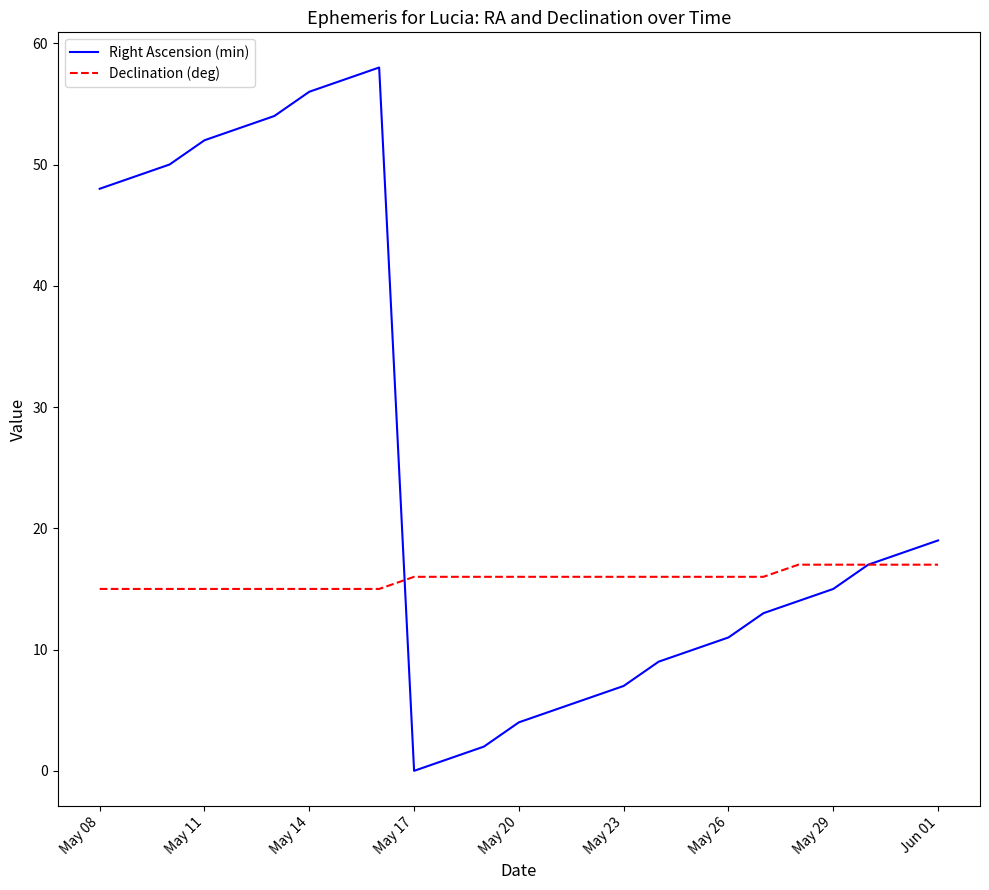

What is the average value of the Right Ascension (min) series?

25